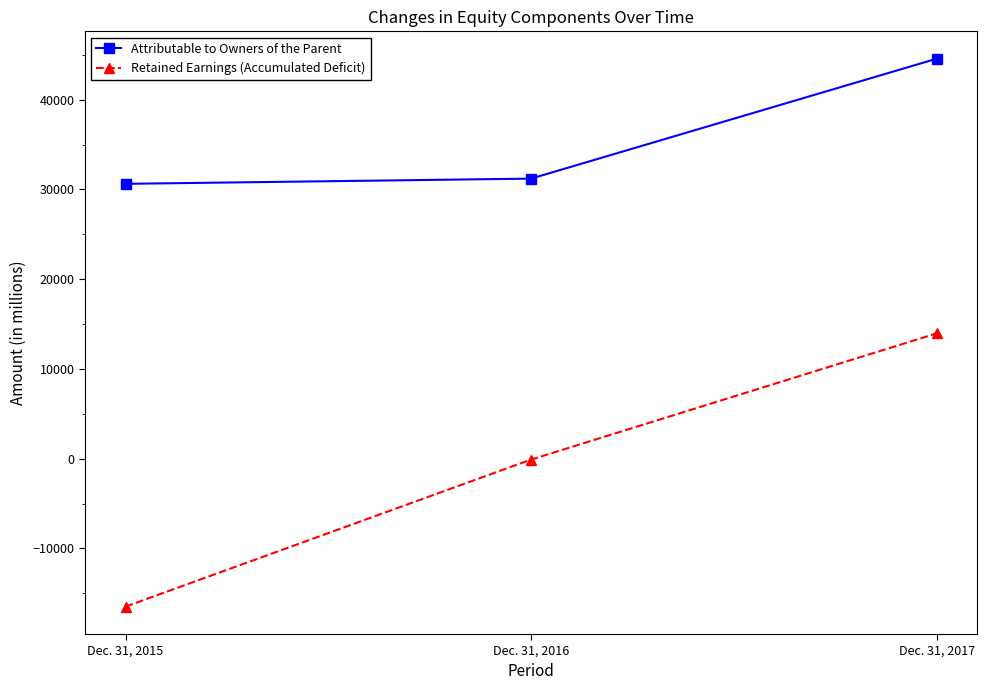

At which category is the sum across all series the highest?

Dec. 31, 2017